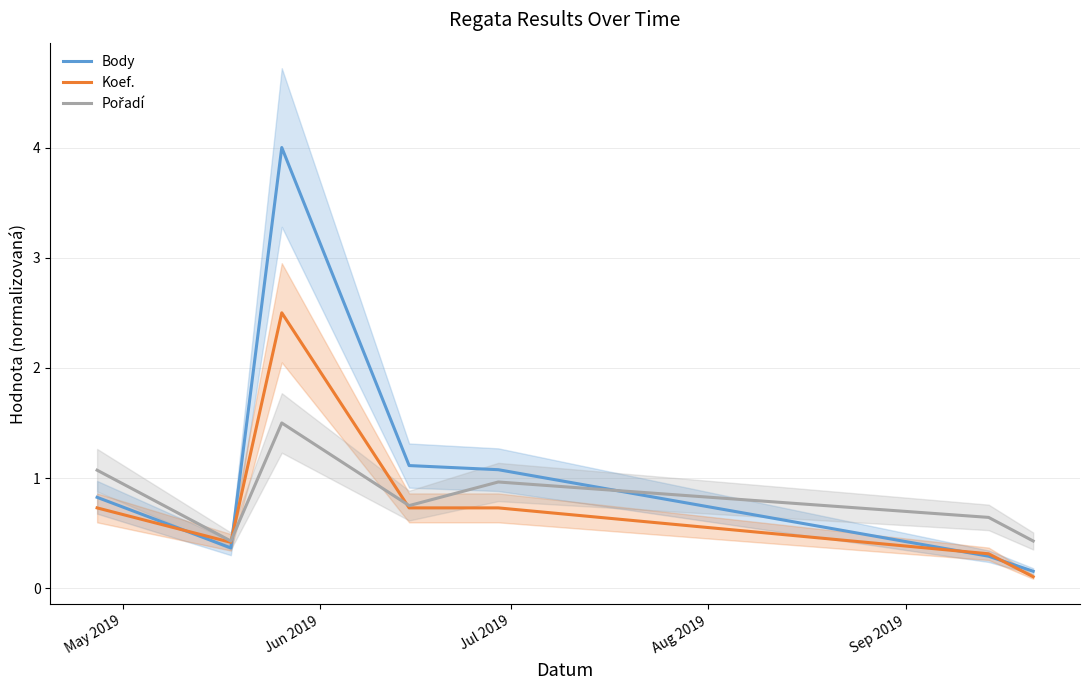

What are all the series names shown in the legend?

Body, Koef., Pořadí